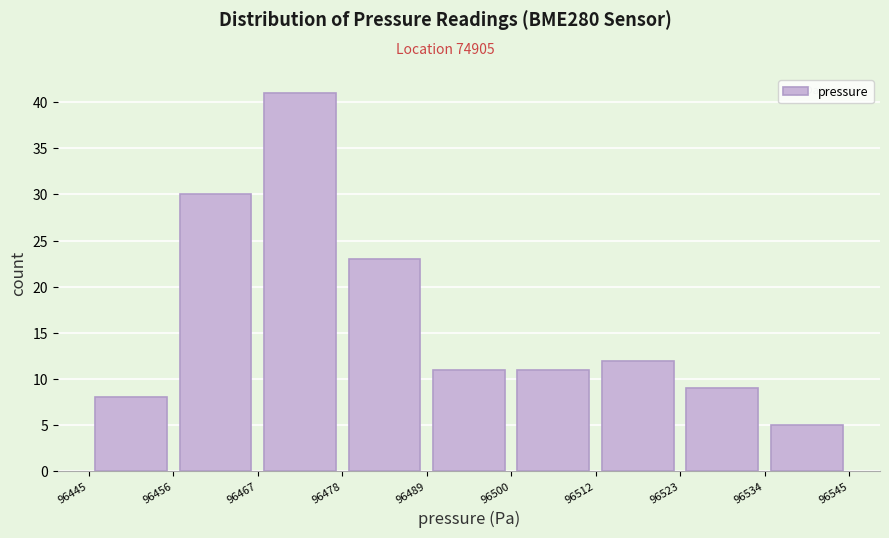

How tall is the bar that spans 96500 to 96512 on the x-axis? The values are not printed on the chart, so give them approximately, as read against the axis.

11